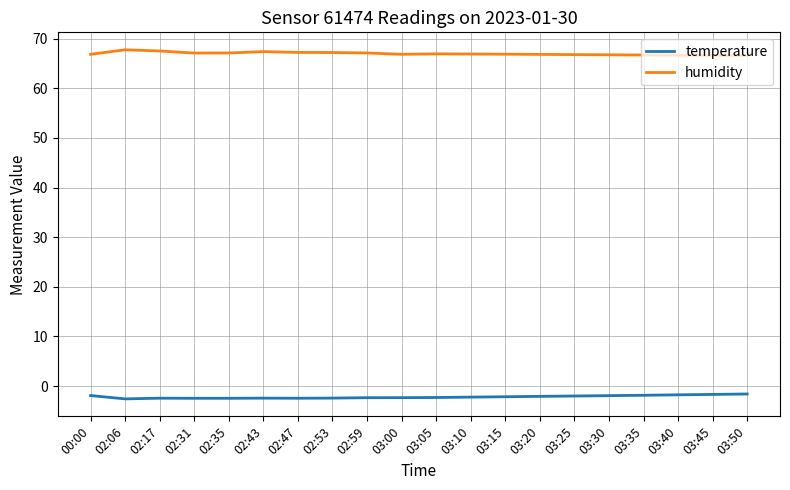

What is the difference between the temperature values at 02:43 and 03:15?

0.3